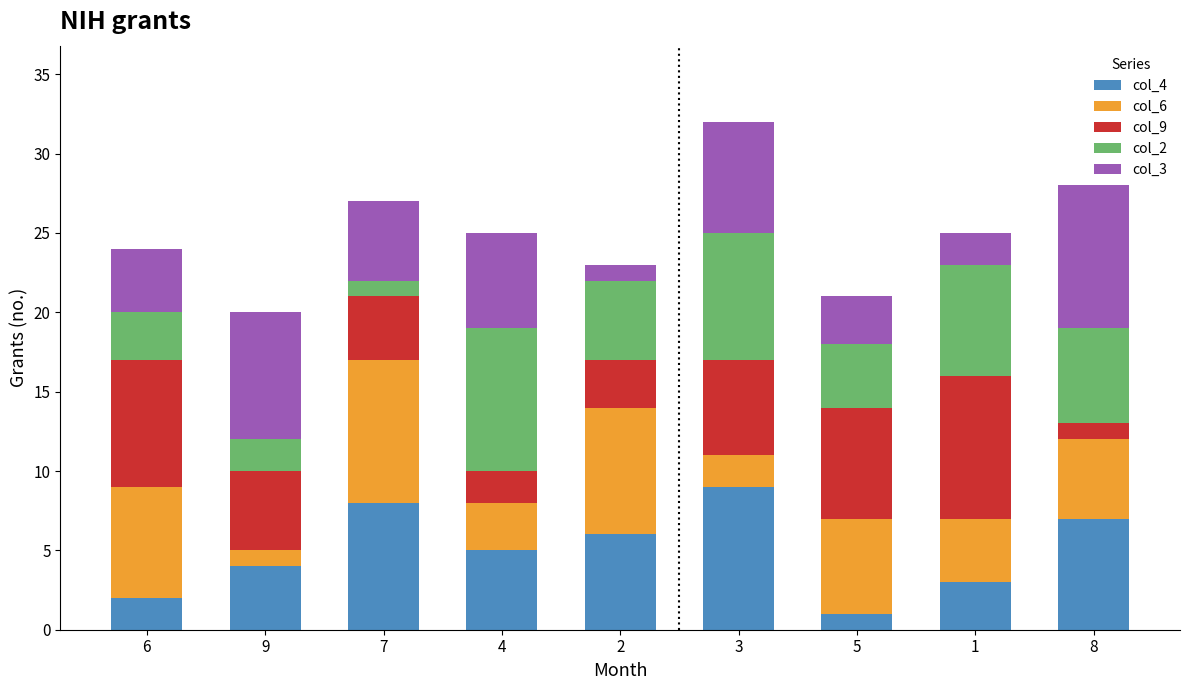

True or false: col_4 has a value of 1 at 5.

True